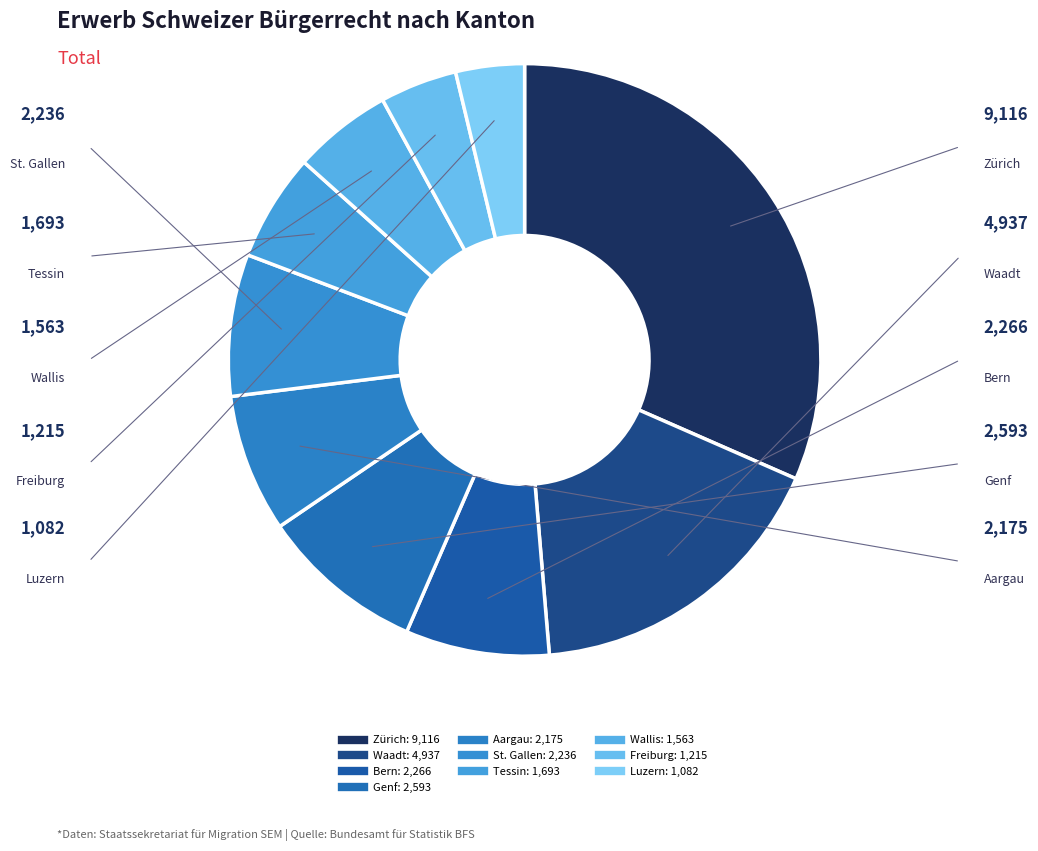

Combined, what portion of the pie is Aargau and Zürich?

39.1%